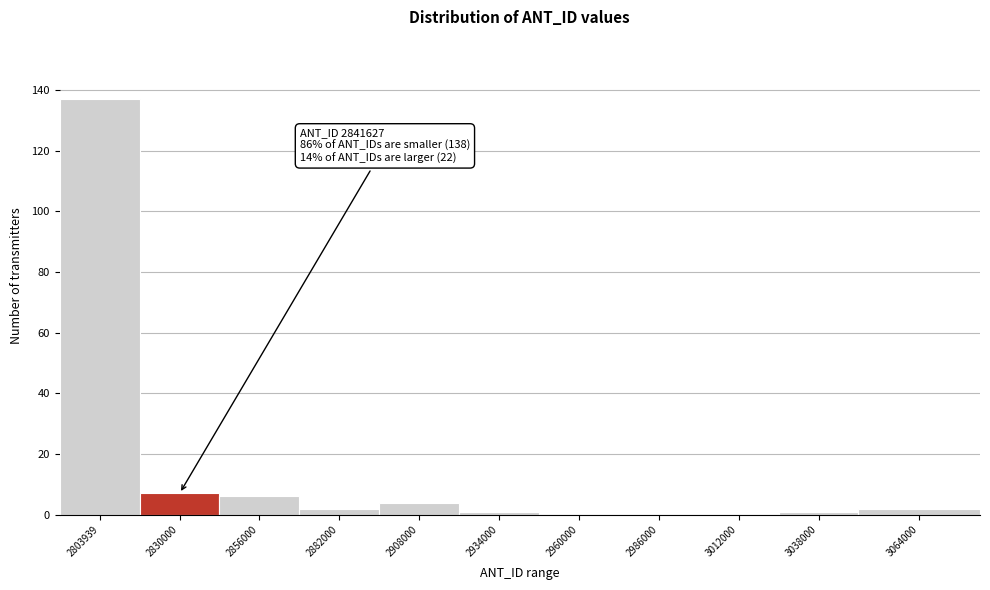

Reading right to left, extract all data points from this chart.

3064000=2	3038000=1	3012000=0	2986000=0	2960000=0	2934000=1	2908000=4	2882000=2	2856000=6	2830000=7	2803939=137